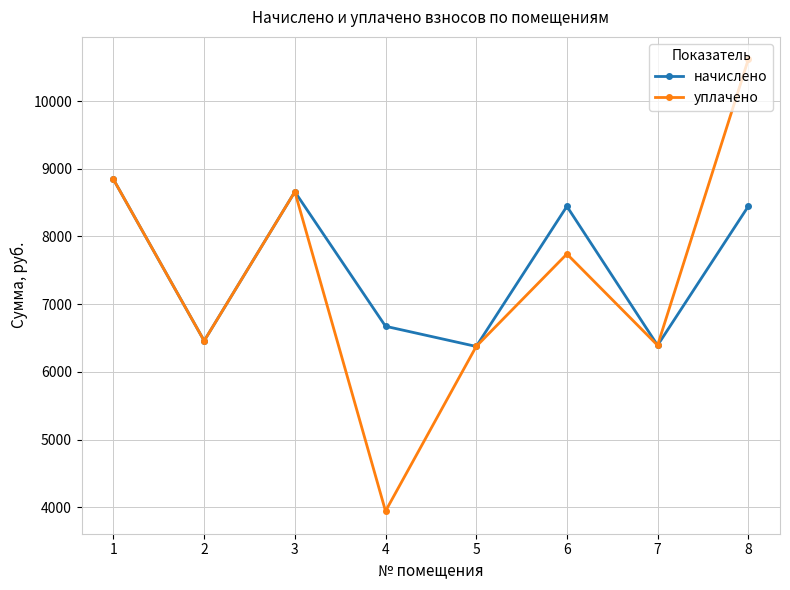

True or false: уплачено has a value of 5364.1 at 4.

False